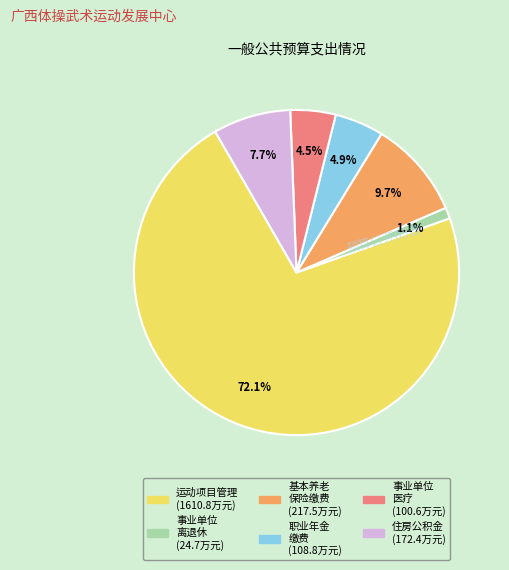

Is there any slice that represents more than half of the pie?

Yes